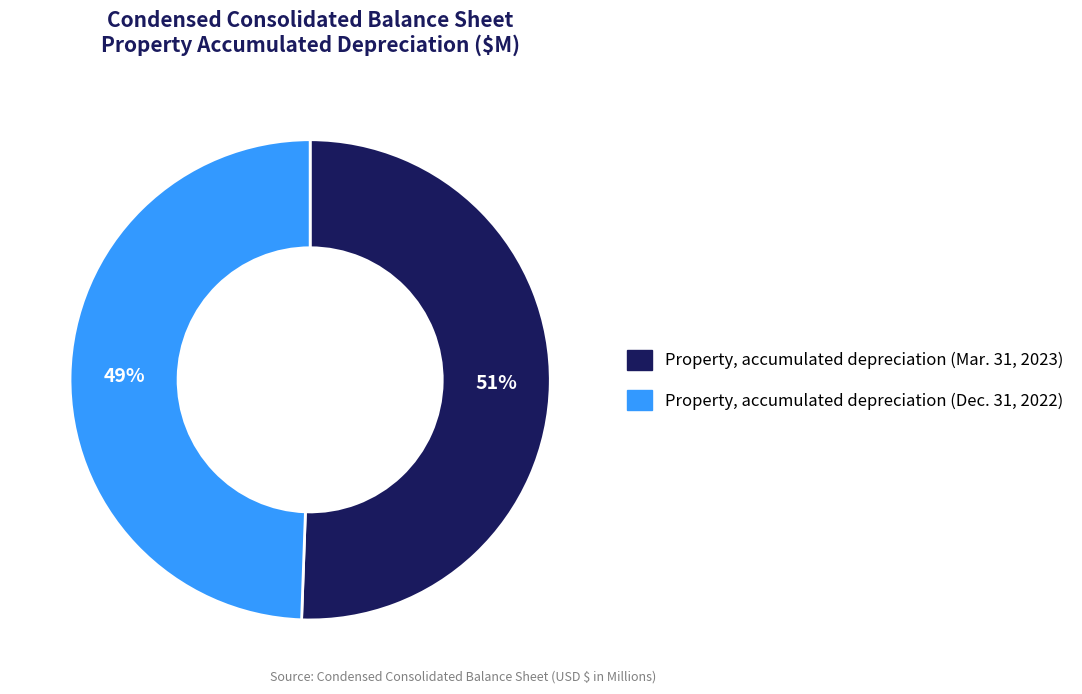

To the nearest percent, what is the average slice percentage?

50%